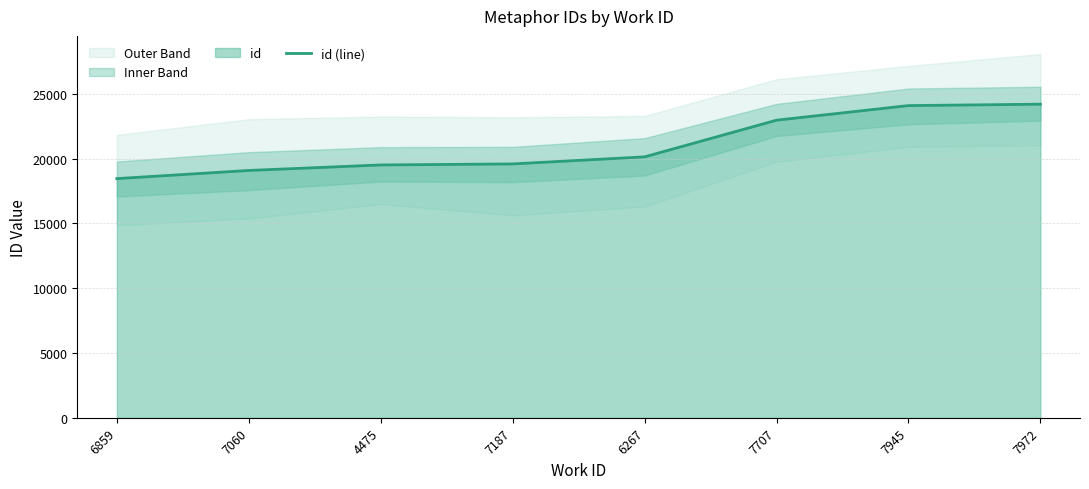

Reading left to right, extract all data points from this chart.

6859=18454	7060=19083	4475=19508	7187=19587	6267=20132	7707=22961	7945=24087	7972=24195